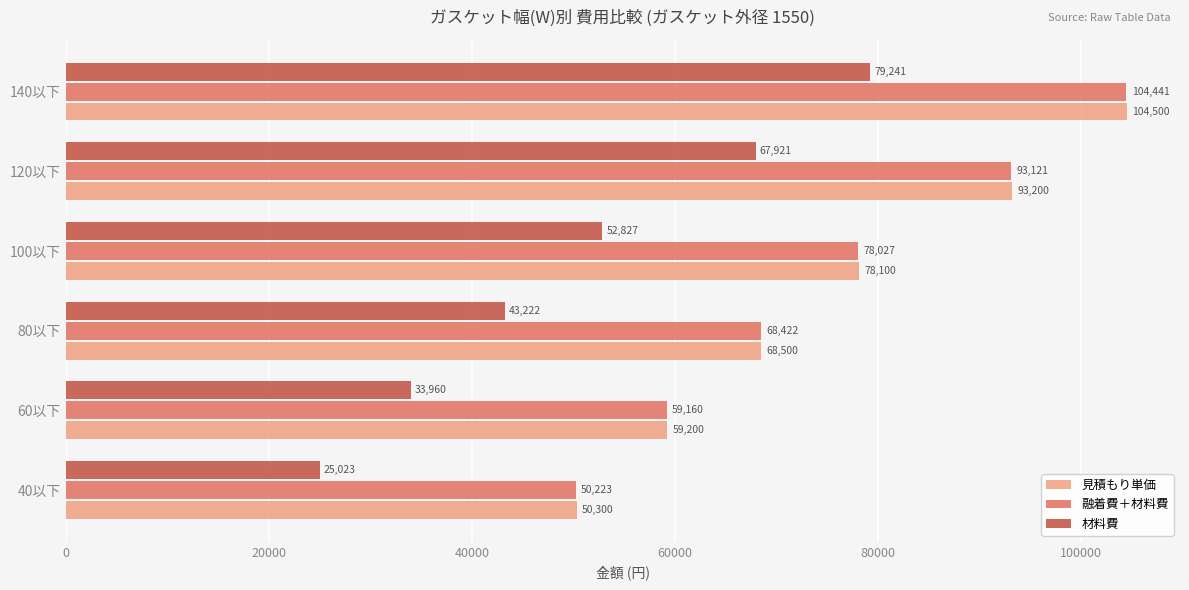

How many values in the 材料費 series are below 52827?

3